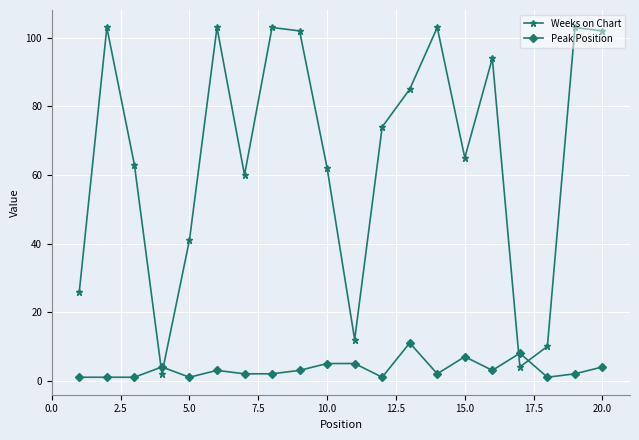

How many lines are shown in the chart?

2